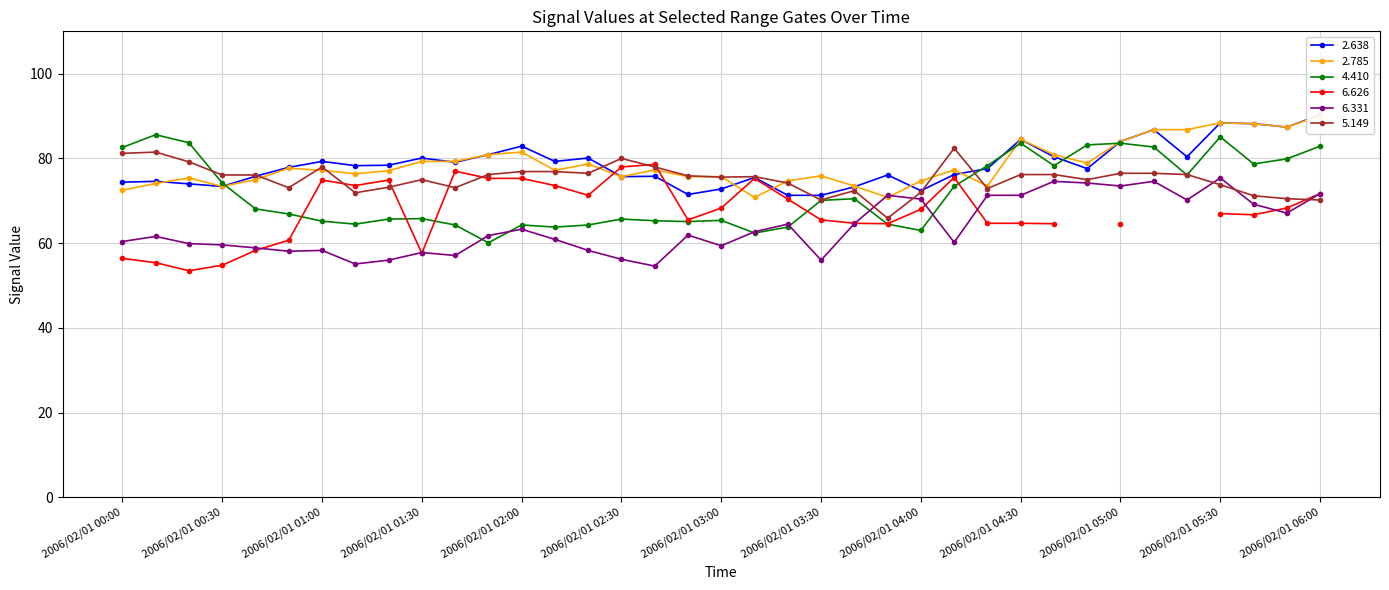

What is the maximum value for 6.331?

75.4